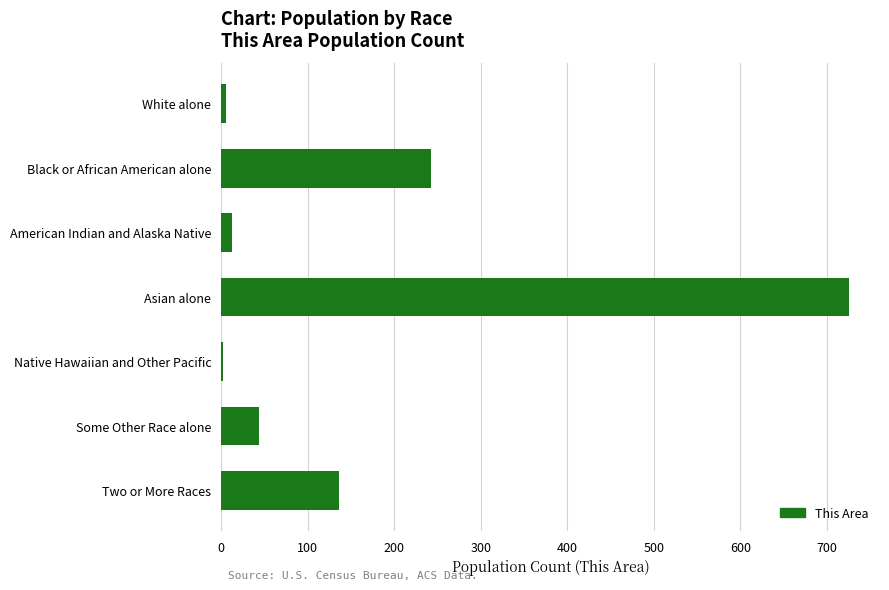

Between White alone and Black or African American alone, which is larger?

Black or African American alone